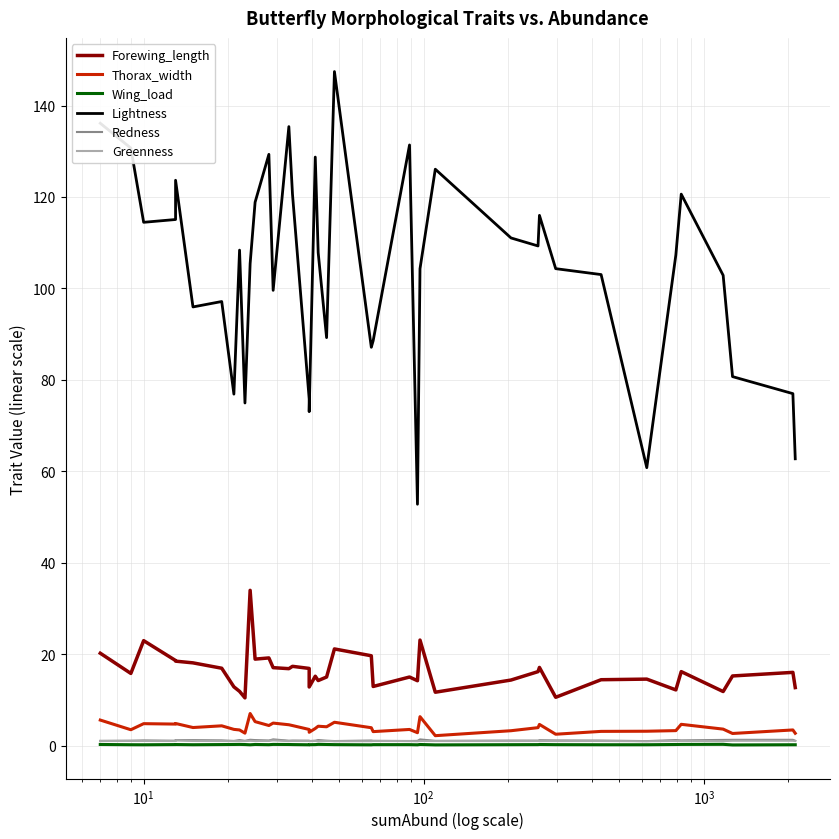

Is the value of Redness at 20 greater than the value of Thorax_width at 8?

No